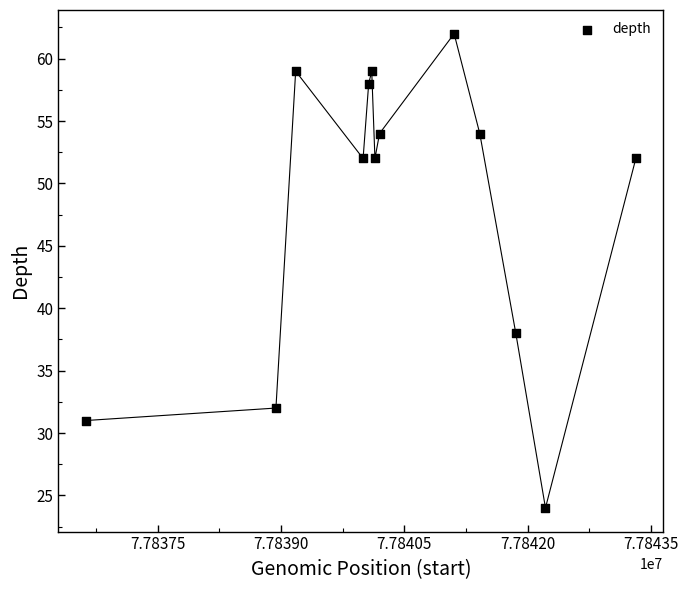

What is the range of X values (max minus min)?

6688